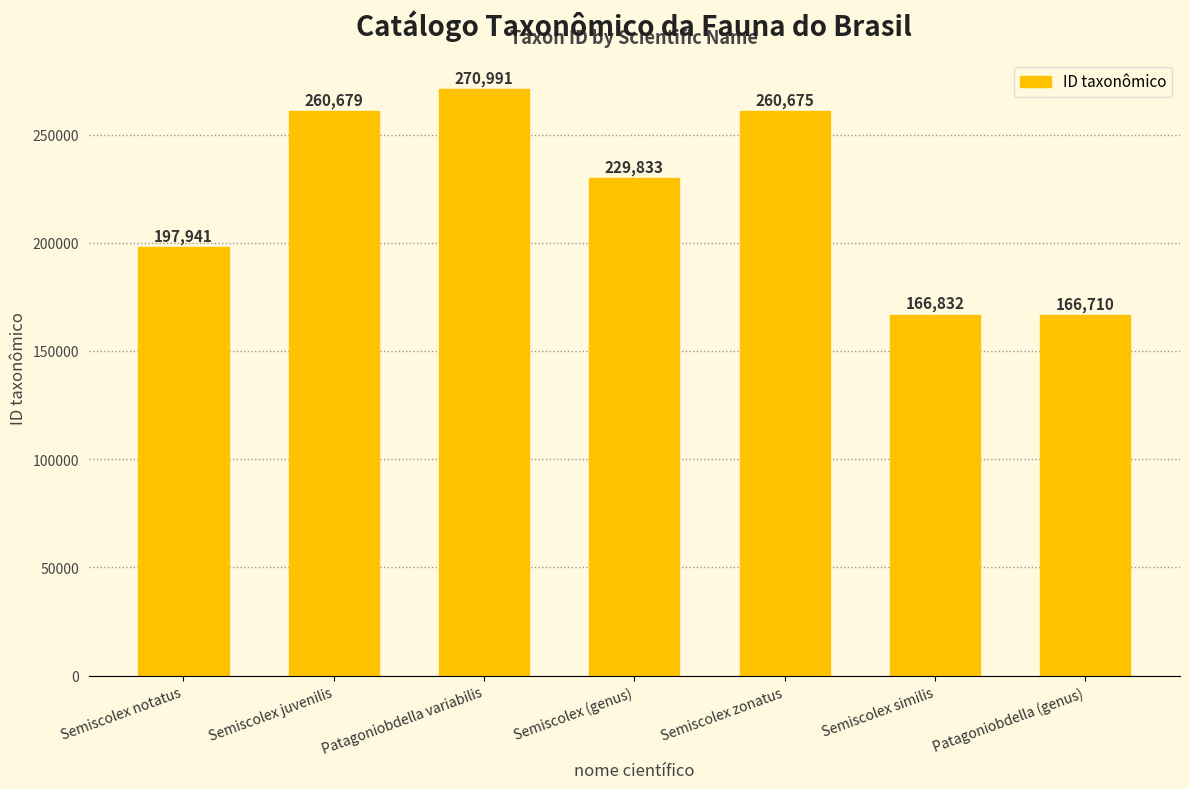

True or false: the data shows 270991 at Patagoniobdella variabilis.

True